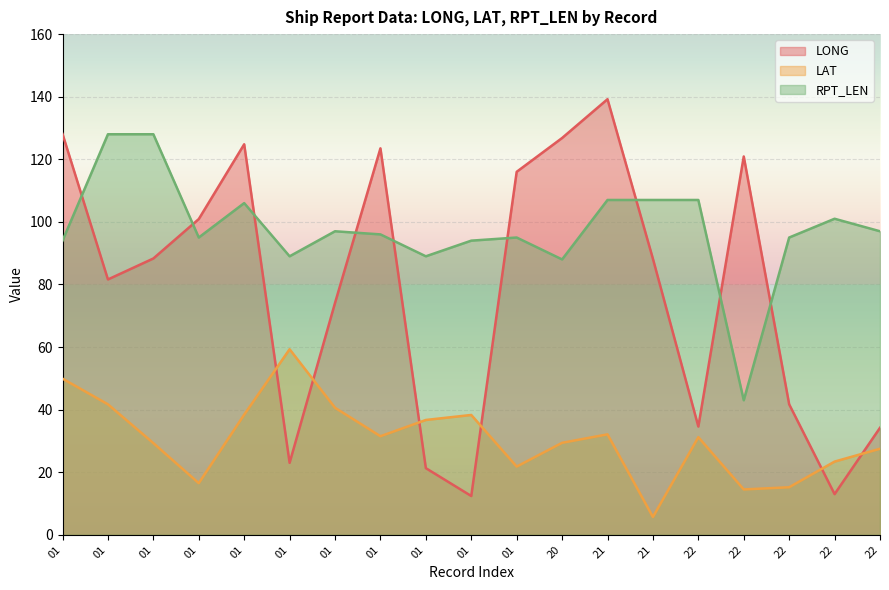

At which category is the sum across all series the highest?

21